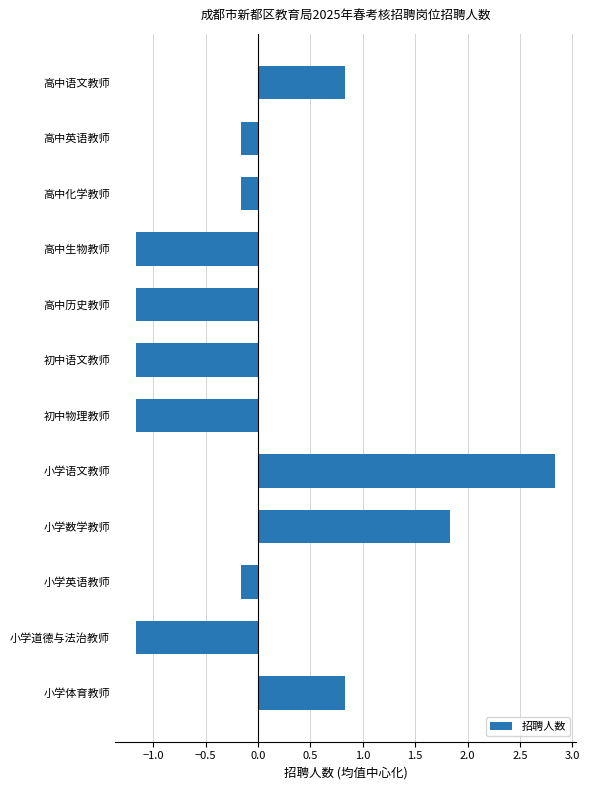

Reading bottom to top, extract all data points from this chart.

小学体育教师=0.8	小学道德与法治教师=-1.2	小学英语教师=-0.2	小学数学教师=1.8	小学语文教师=2.8	初中物理教师=-1.2	初中语文教师=-1.2	高中历史教师=-1.2	高中生物教师=-1.2	高中化学教师=-0.2	高中英语教师=-0.2	高中语文教师=0.8